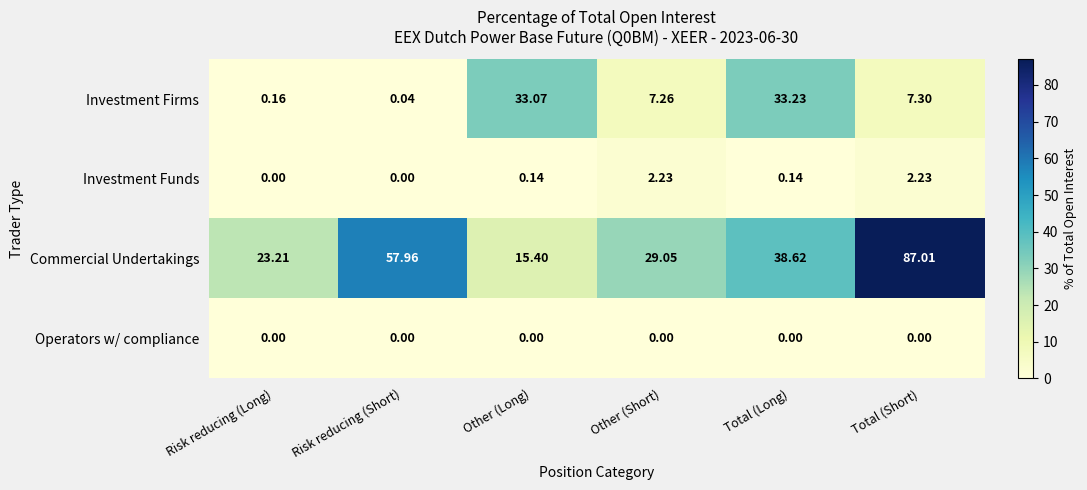

Between Risk reducing (Short) and Other (Long), which series saw the biggest shift?

Commercial Undertakings